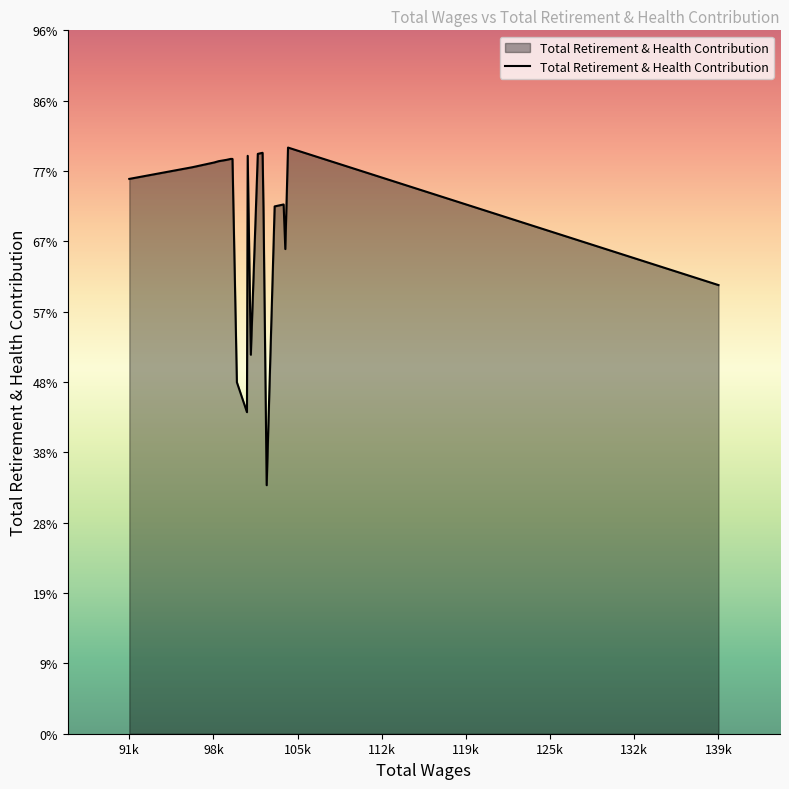

Does the chart display data point markers on the line(s)?

No